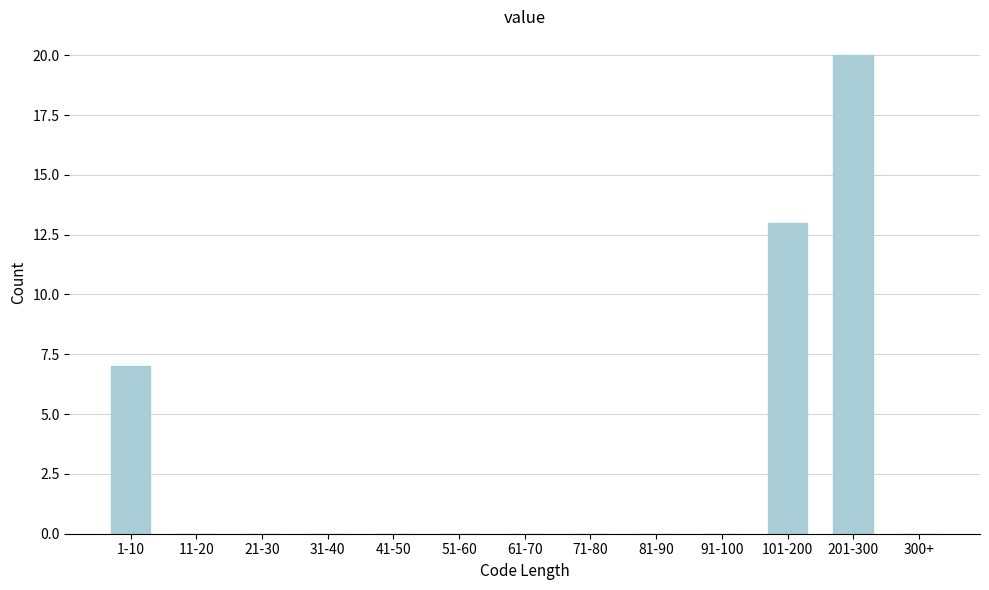

What is the maximum value shown in the chart?

20